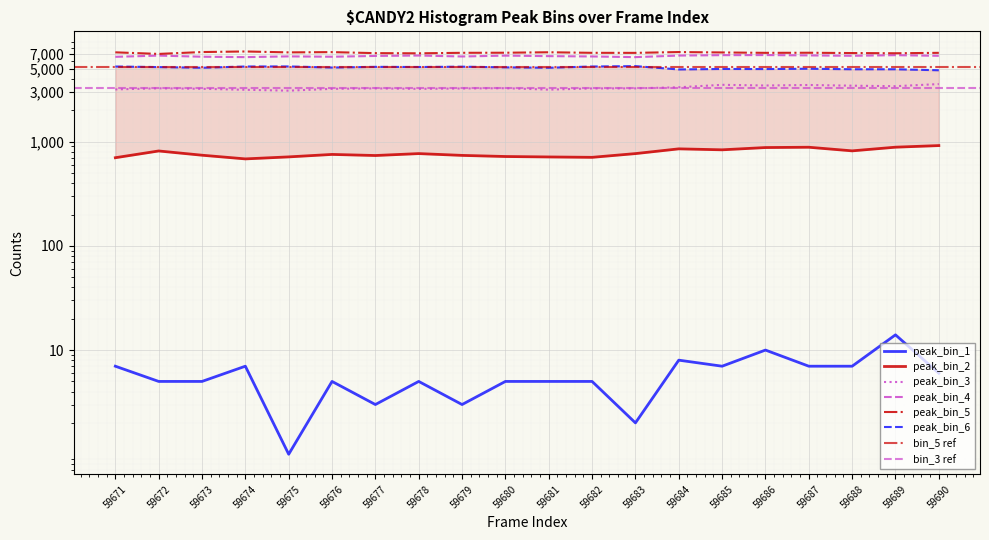

Reading right to left, list all the values displayed in this chart.

peak_bin_1: 59690=6	59689=14	59688=7	59687=7	59686=10	59685=7	59684=8	59683=2	59682=5	59681=5	59680=5	59679=3	59678=5	59677=3	59676=5	59675=1	59674=7	59673=5	59672=5	59671=7
peak_bin_2: 59690=918	59689=886	59688=817	59687=885	59686=879	59685=836	59684=854	59683=769	59682=708	59681=714	59680=721	59679=739	59678=769	59677=737	59676=755	59675=715	59674=684	59673=742	59672=815	59671=702
peak_bin_3: 59690=3575	59689=3412	59688=3450	59687=3504	59686=3464	59685=3517	59684=3331	59683=3251	59682=3246	59681=3163	59680=3263	59679=3243	59678=3217	59677=3250	59676=3217	59675=3091	59674=3151	59673=3220	59672=3255	59671=3178
peak_bin_4: 59690=6677	59689=6770	59688=6678	59687=6737	59686=6784	59685=6773	59684=6714	59683=6484	59682=6582	59681=6629	59680=6704	59679=6580	59678=6717	59677=6659	59676=6541	59675=6593	59674=6485	59673=6543	59672=6710	59671=6529
peak_bin_5: 59690=7130	59689=7065	59688=7097	59687=7144	59686=7130	59685=7191	59684=7256	59683=7126	59682=7133	59681=7222	59680=7147	59679=7135	59678=7056	59677=7083	59676=7246	59675=7203	59674=7349	59673=7258	59672=6962	59671=7210
peak_bin_6: 59690=4853	59689=4959	59688=4961	59687=5017	59686=4983	59685=4992	59684=4940	59683=5315	59682=5271	59681=5129	59680=5174	59679=5251	59678=5212	59677=5231	59676=5152	59675=5279	59674=5271	59673=5128	59672=5203	59671=5271